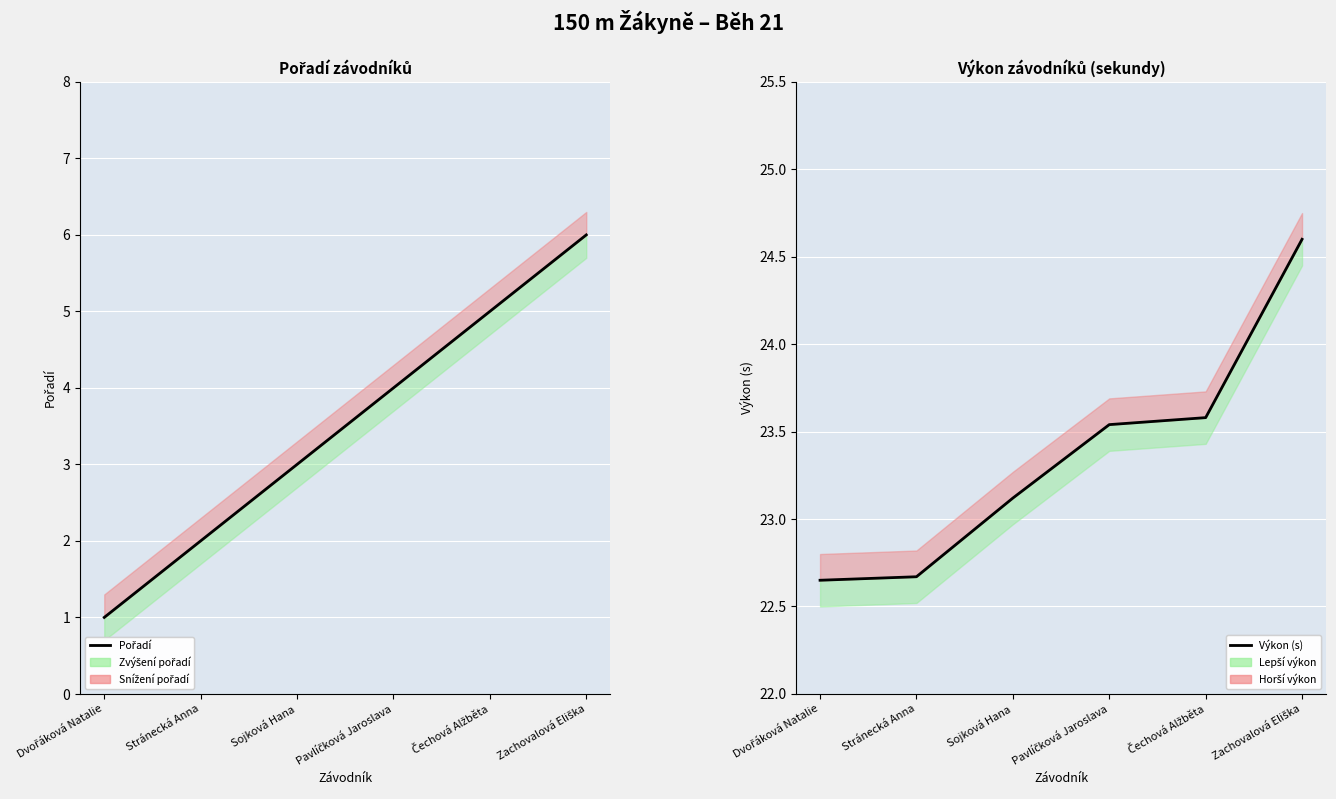

True or false: Výkon (s) has a value of 23.1 at Sojková Hana.

True